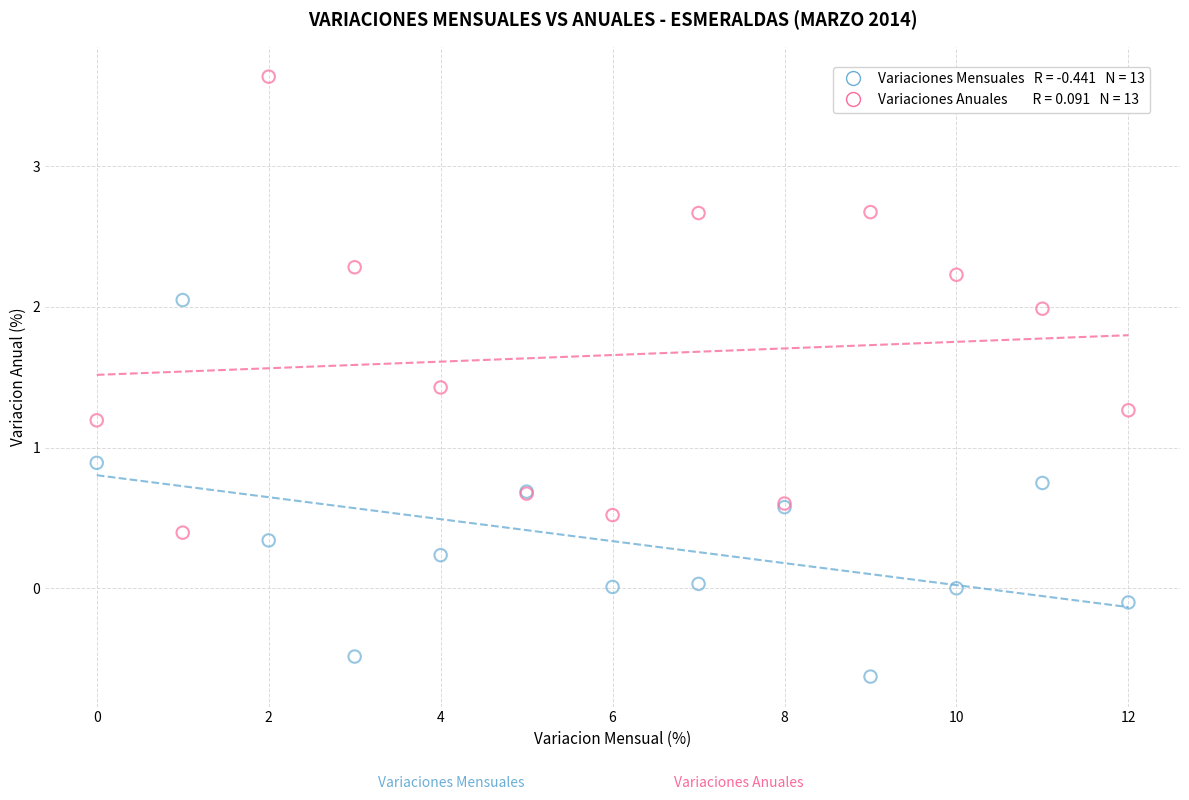

Across all series, what Y value is closest to 1?

0.9